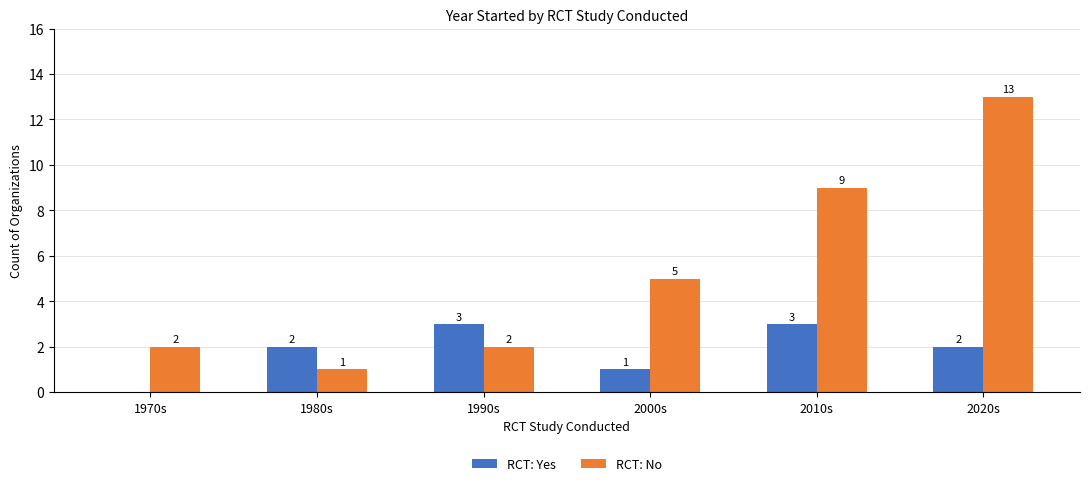

True or false: RCT: Yes has a value of 2 at 1980s.

True